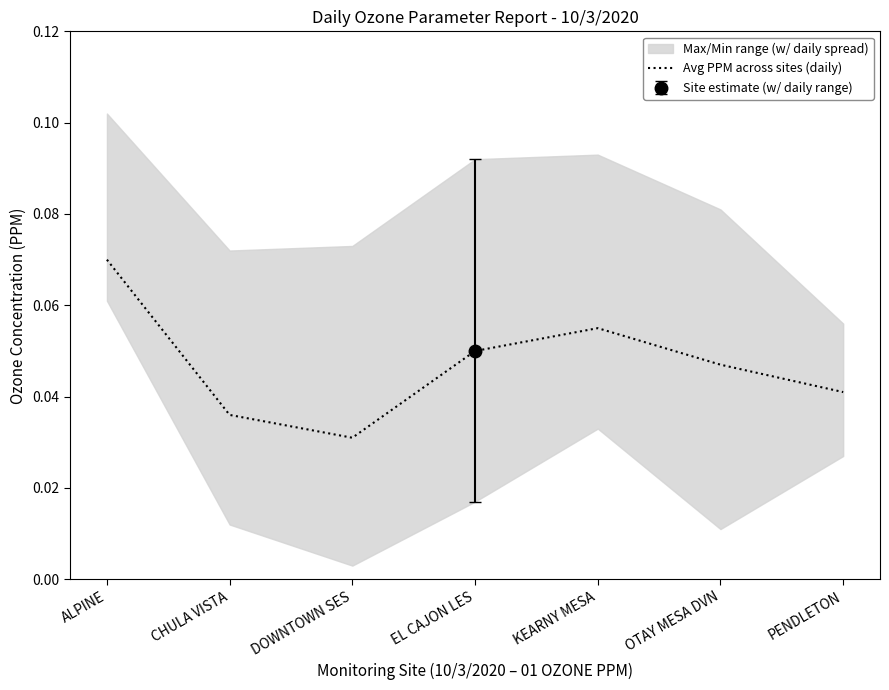

Does the chart display data point markers on the line(s)?

No